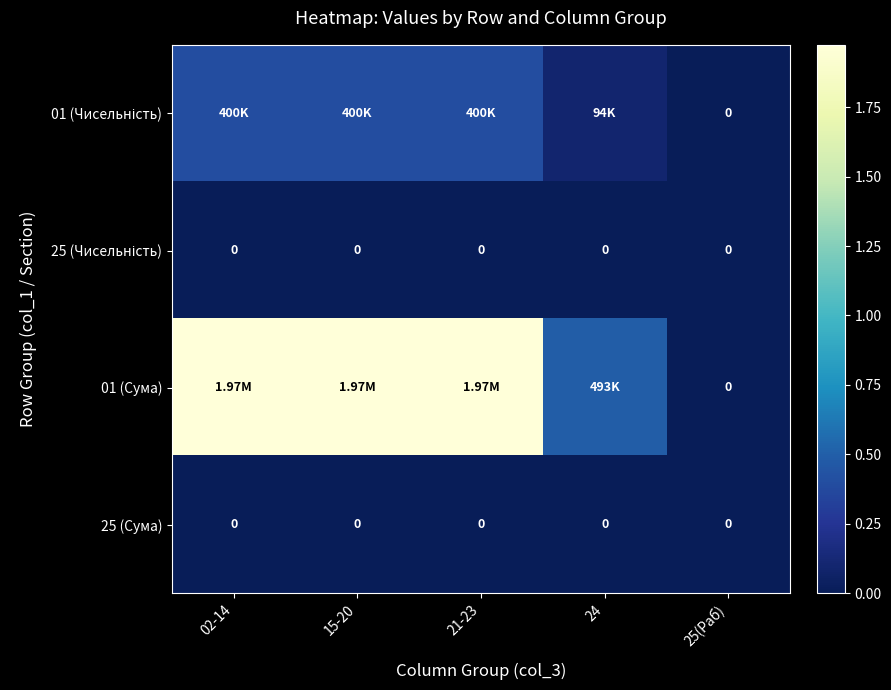

Which series has the largest range (max minus min)?

01 (Сума)